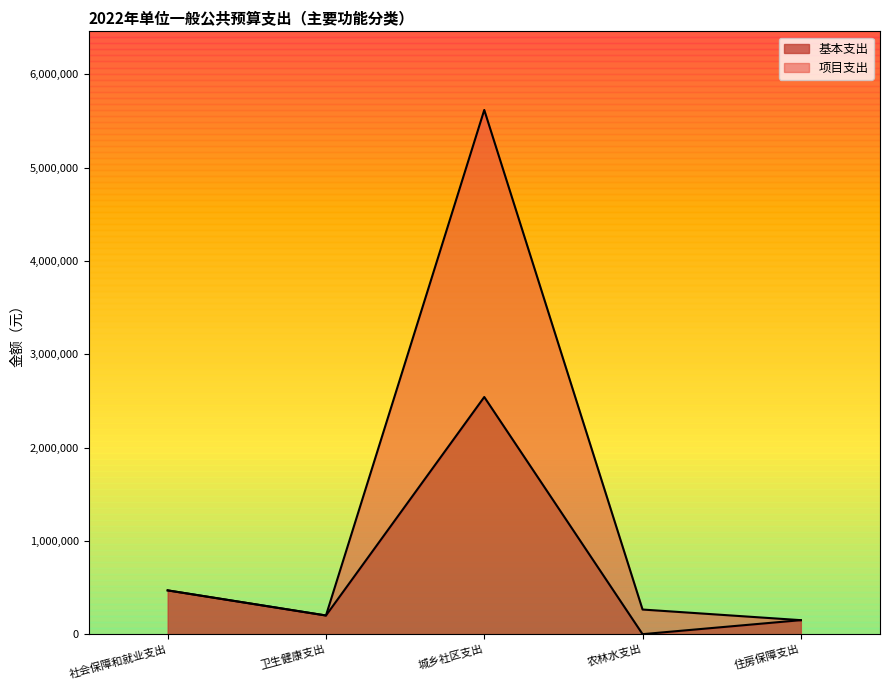

At which category is the sum across all series the highest?

城乡社区支出